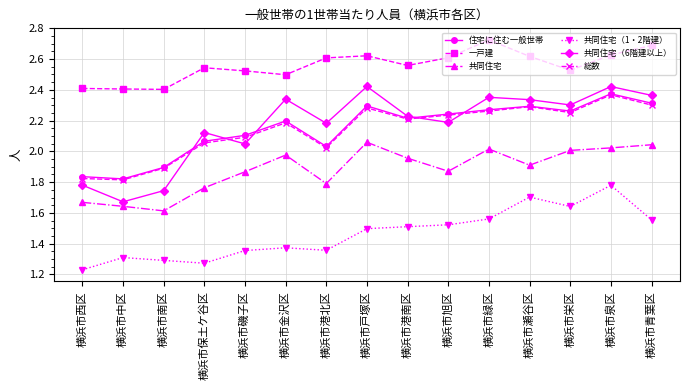

The value of 共同住宅（1・2階建） at 横浜市泉区 is 1.1. True or false?

False